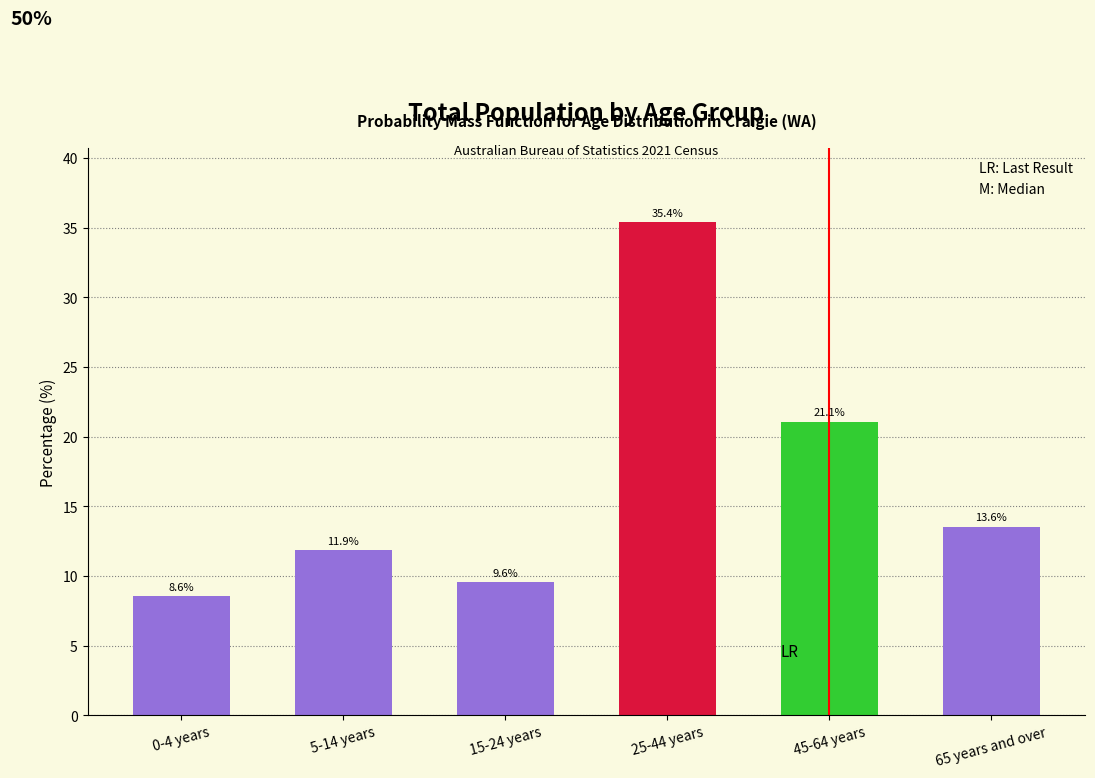

Reading left to right, transcribe all the data shown in this chart.

8.6	11.9	9.6	35.4	21.1	13.6